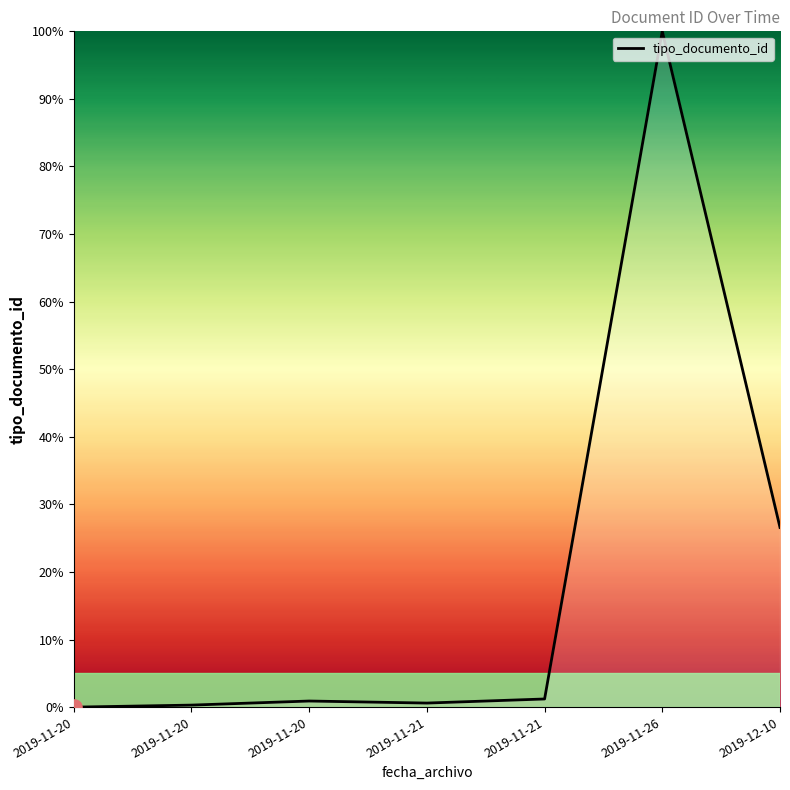

Does the chart have visible grid lines?

No